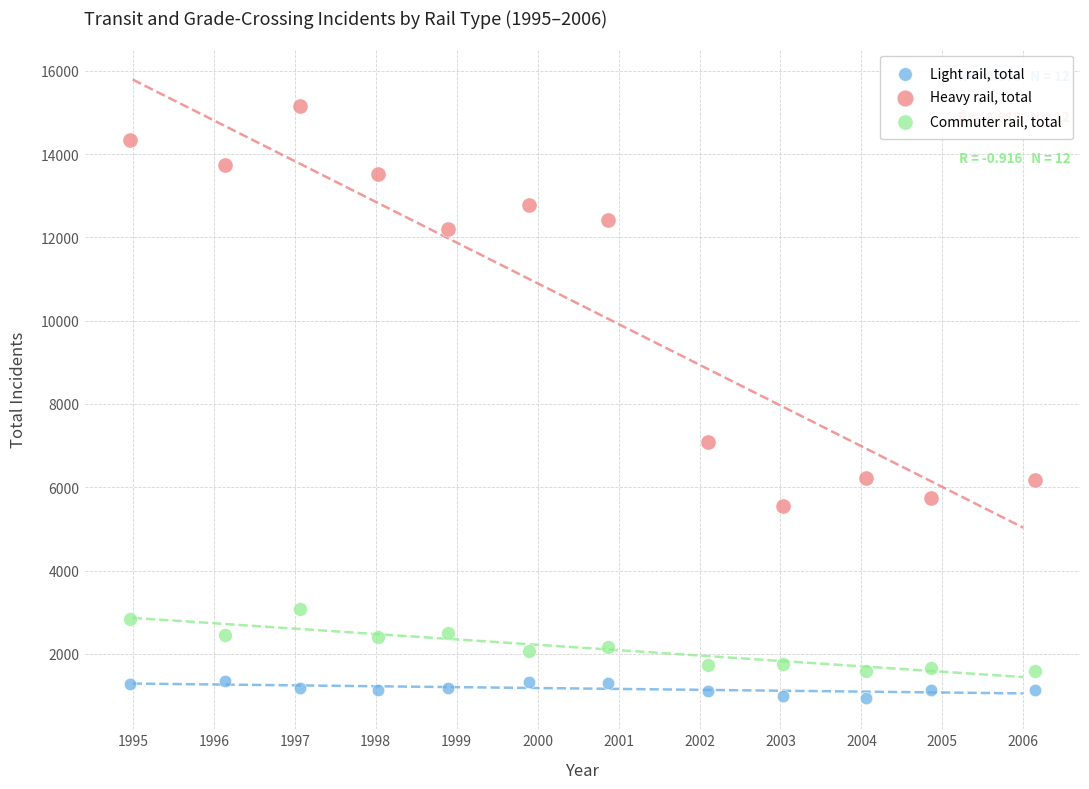

Which series has the largest Y range (max minus min)?

Heavy rail, total